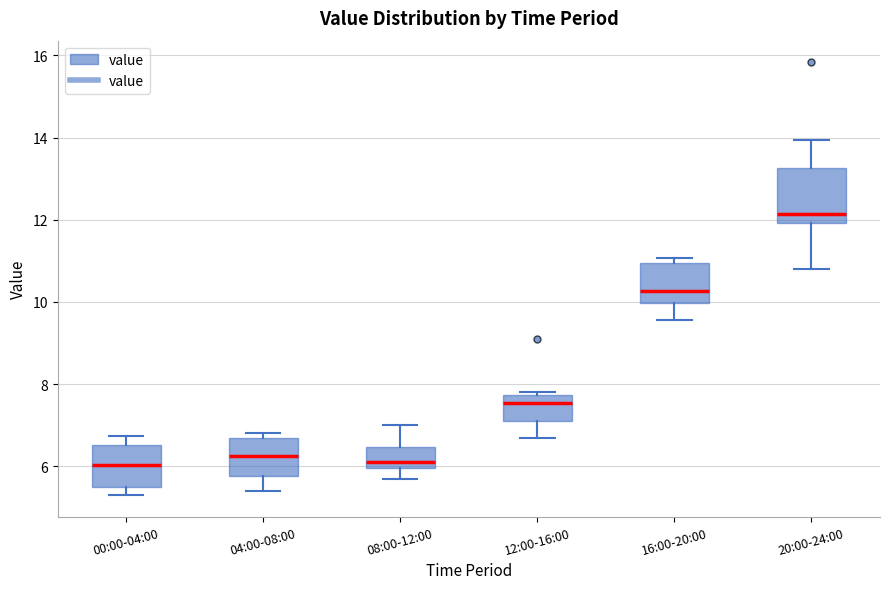

Where is the lower edge of the box for 16:00-20:00 on the y-axis? The values are not printed on the chart, so give them approximately, as read against the axis.

10.0